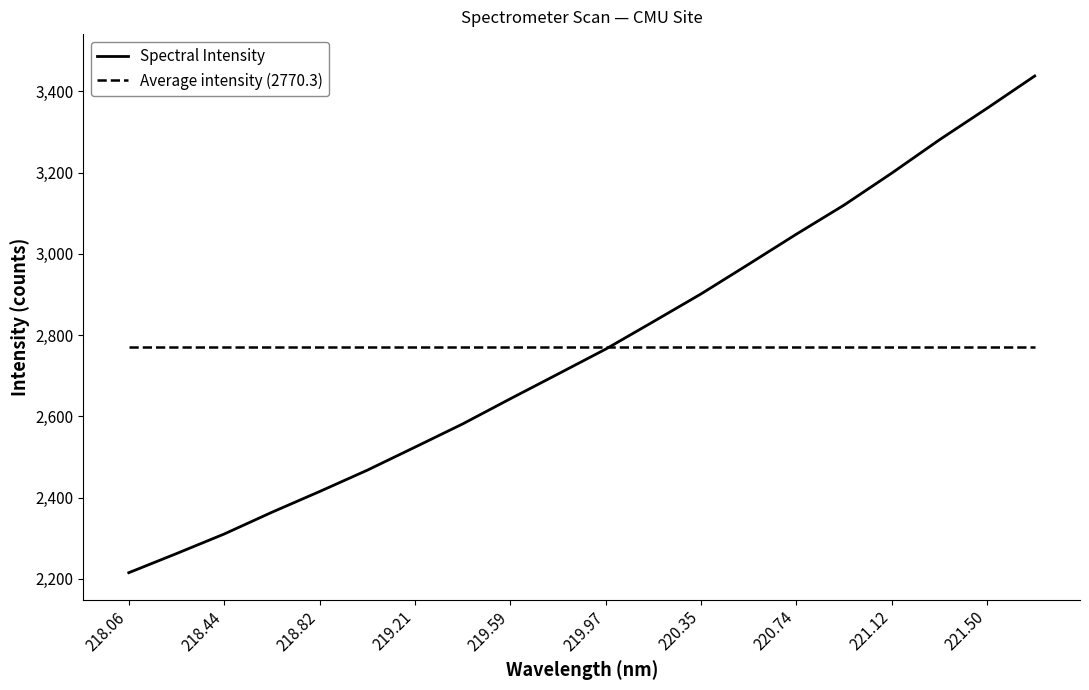

What is the maximum value for Spectral Intensity?

3438.0